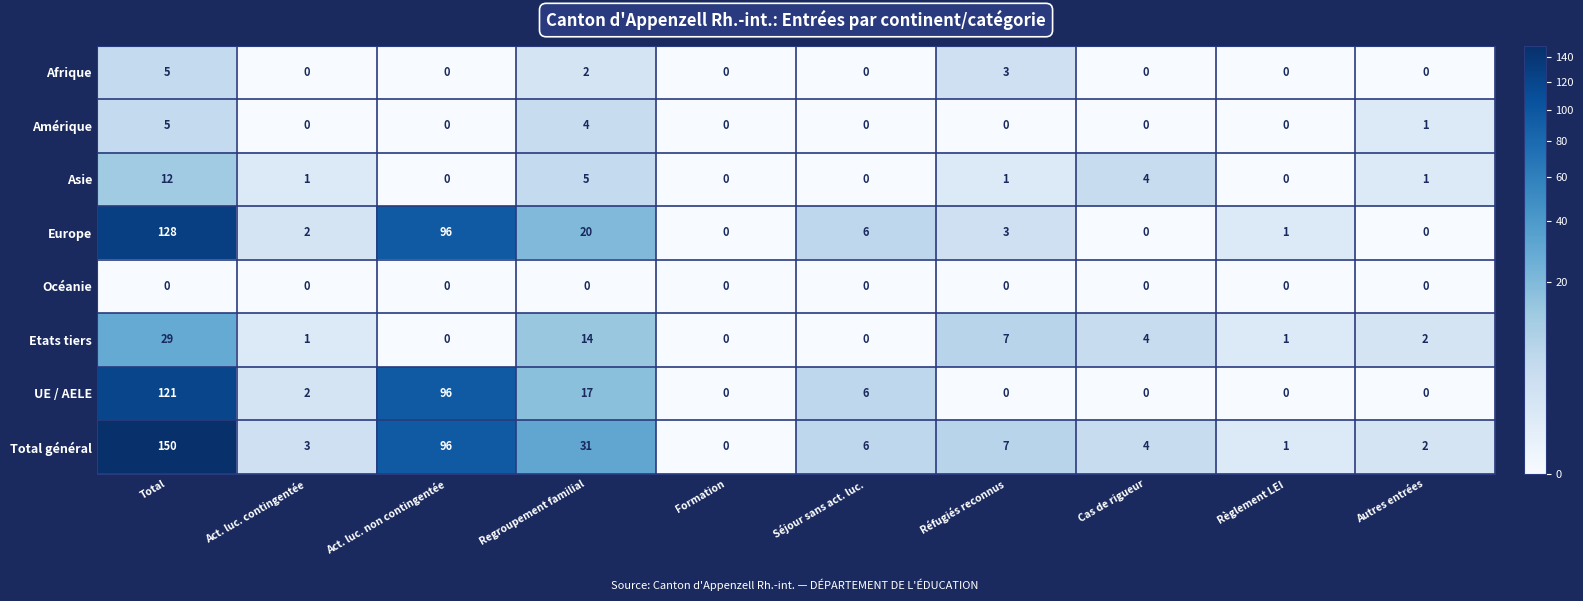

What is the difference between the highest and lowest values at Act. luc. non contingentée?

96